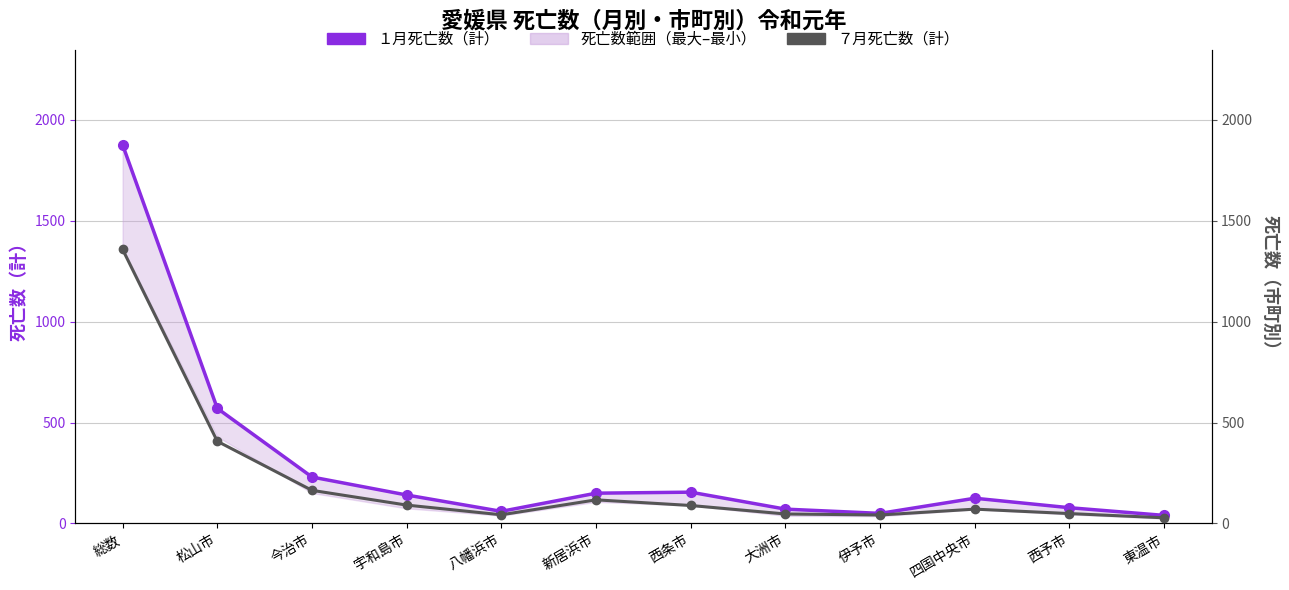

List the series in order of their overall mean, lowest first.

７月死亡数（計）, １月死亡数（計）